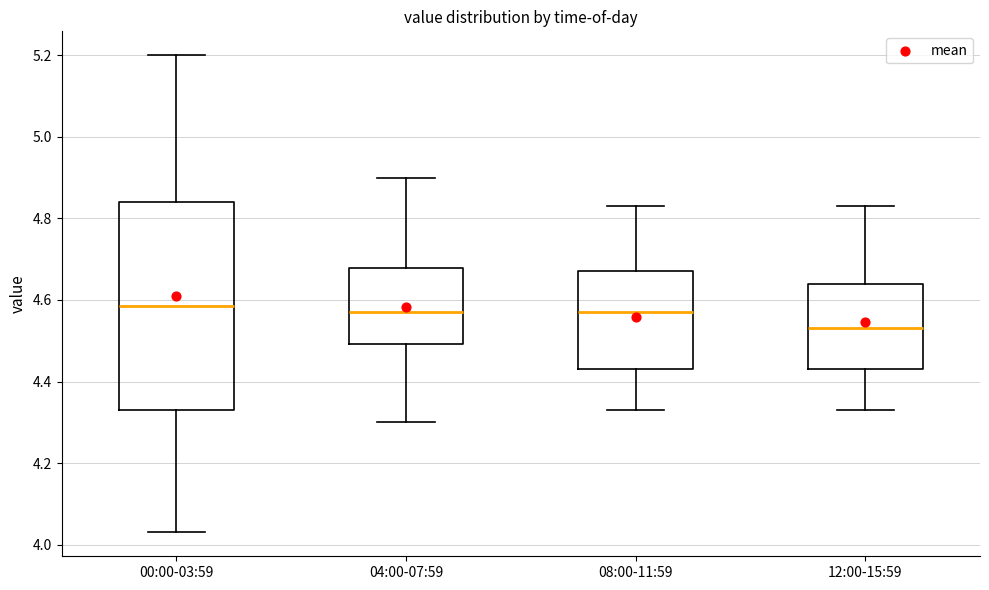

Which box's median line is the lowest?

12:00-15:59